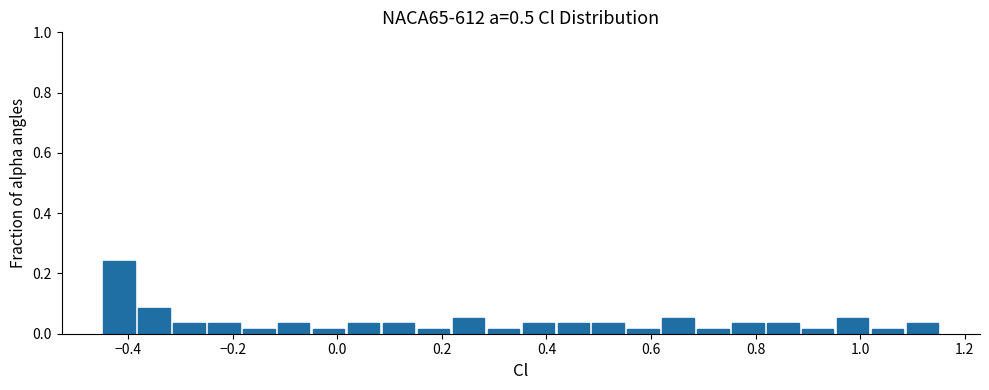

Around what value on the x-axis is the tallest bar? Give the approximate position of its centre, as read against the axis.

-0.42